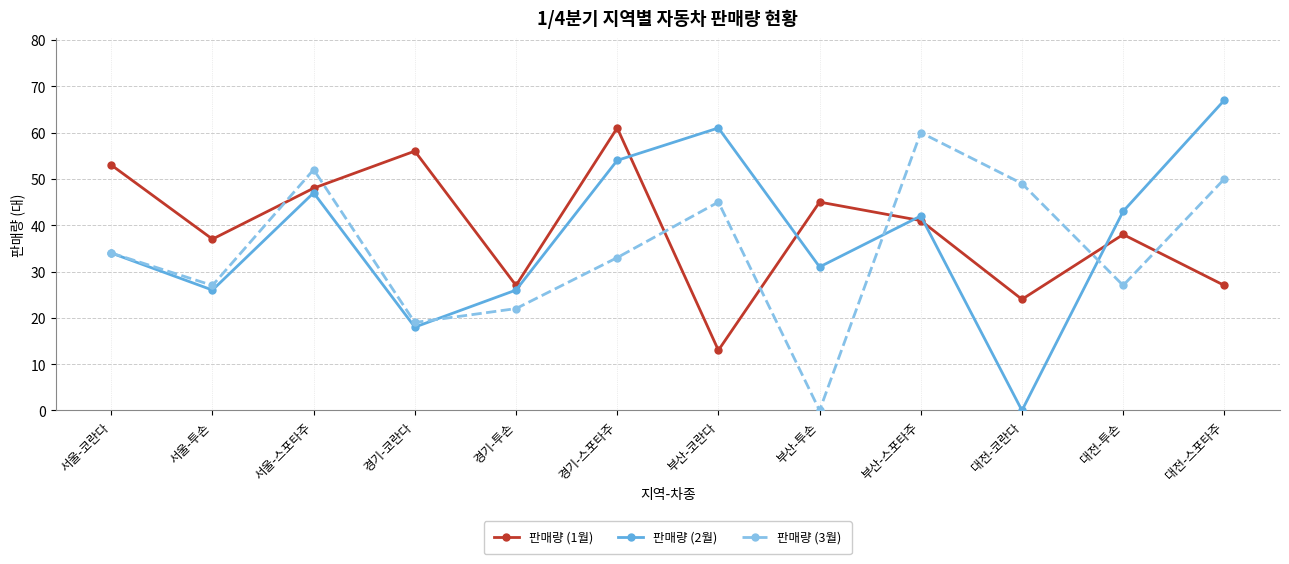

What position from the right is 경기-투손?

8